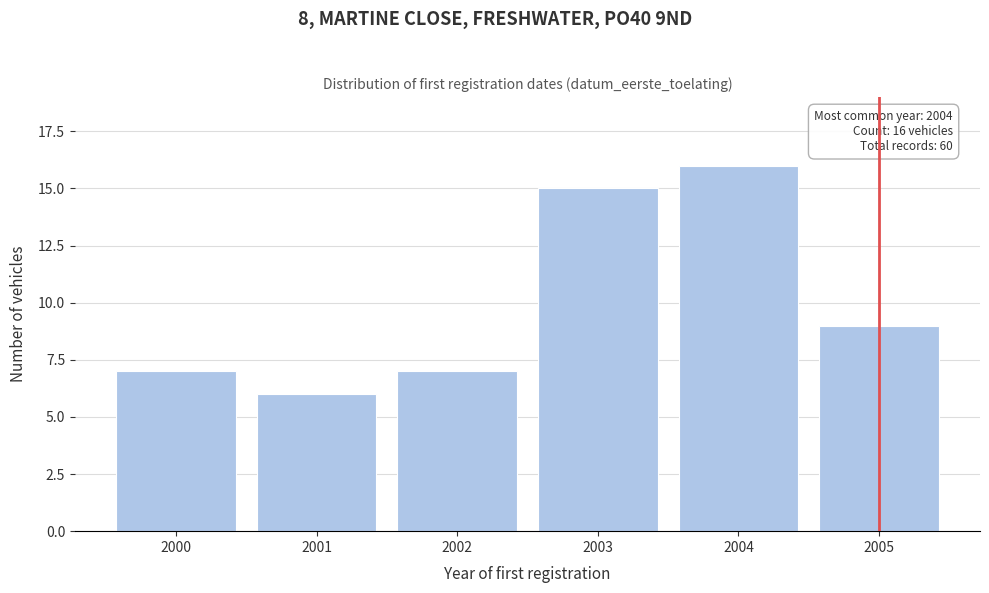

Reading left to right, list all the values displayed in this chart.

7	6	7	15	16	9